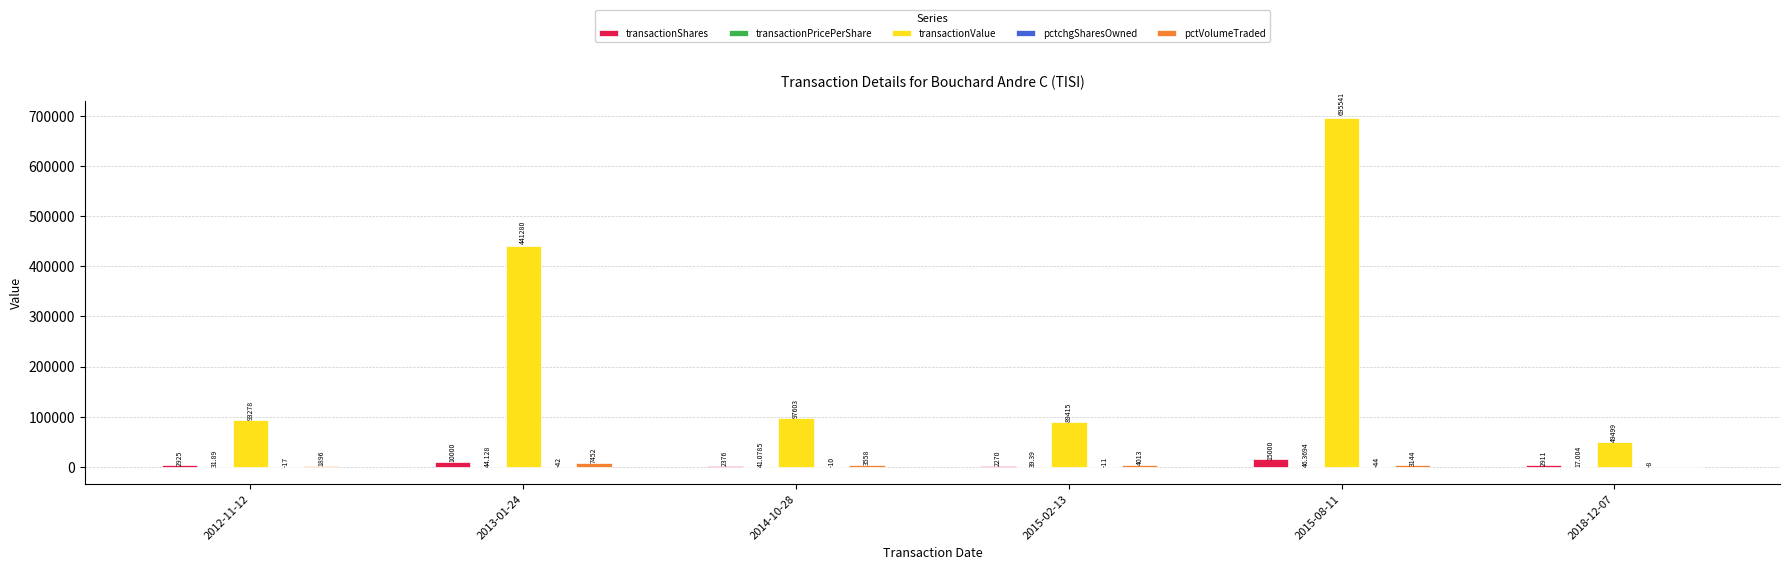

Which series has the largest total across all categories?

transactionValue